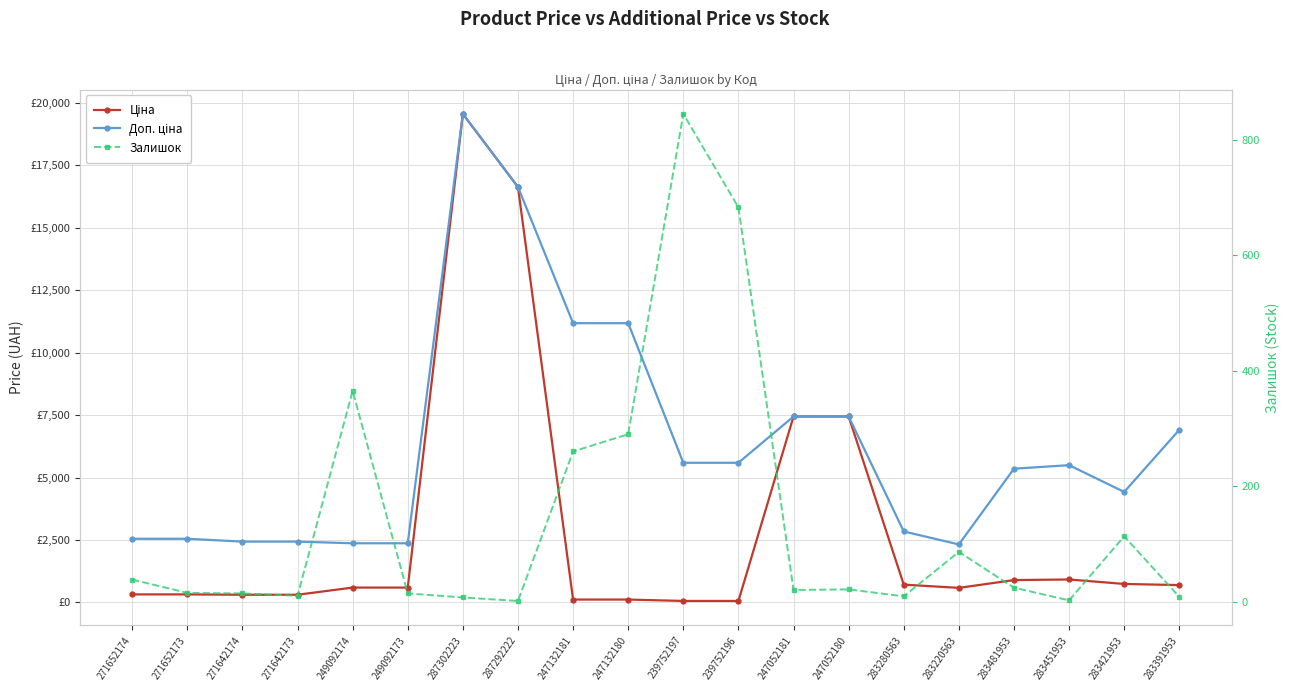

List the series in order of their peak value, highest first.

Ціна, Доп. ціна, Залишок